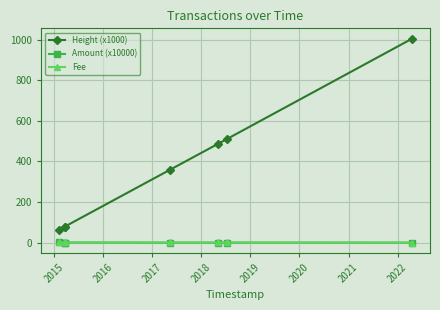

Which series has the widest spread of values?

Height (x1000)